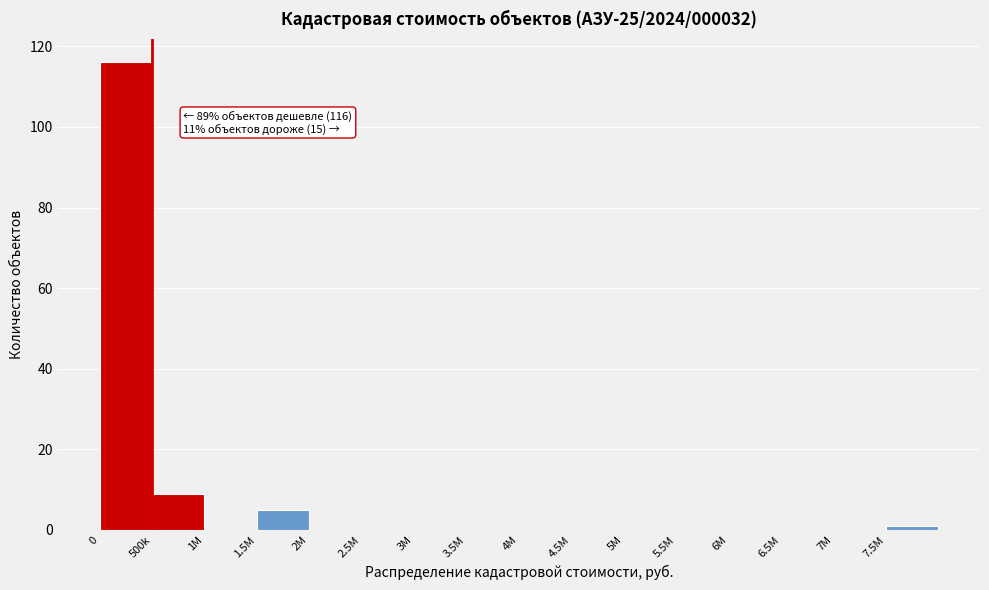

Reading right to left, transcribe all the data shown in this chart.

7.5M=1	7M=0	6.5M=0	6M=0	5.5M=0	5M=0	4.5M=0	4M=0	3.5M=0	3M=0	2.5M=0	2M=0	1.5M=5	1M=0	500k=9	0=116